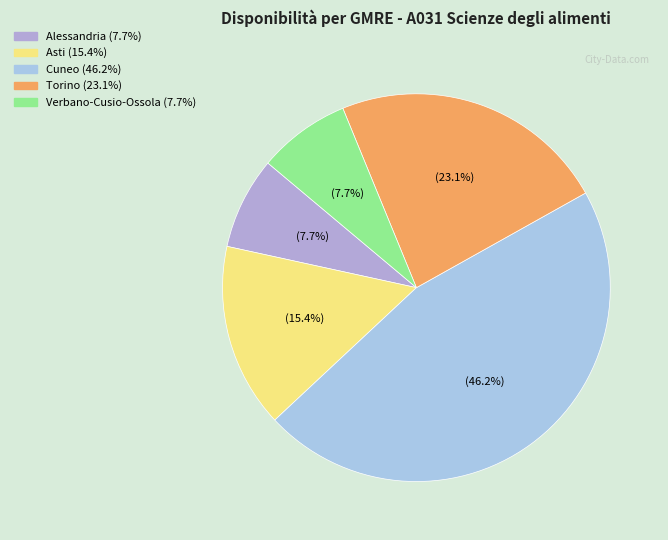

Is there any slice that represents more than half of the pie?

No